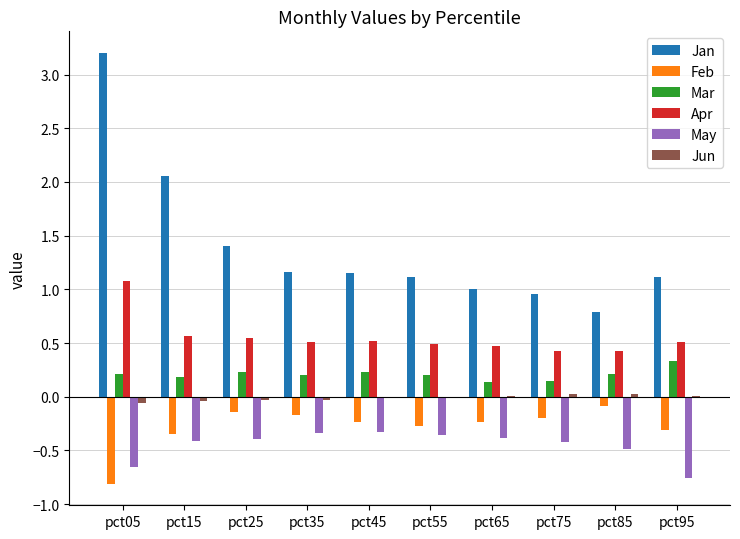

At which label does Feb reach its peak?

pct85